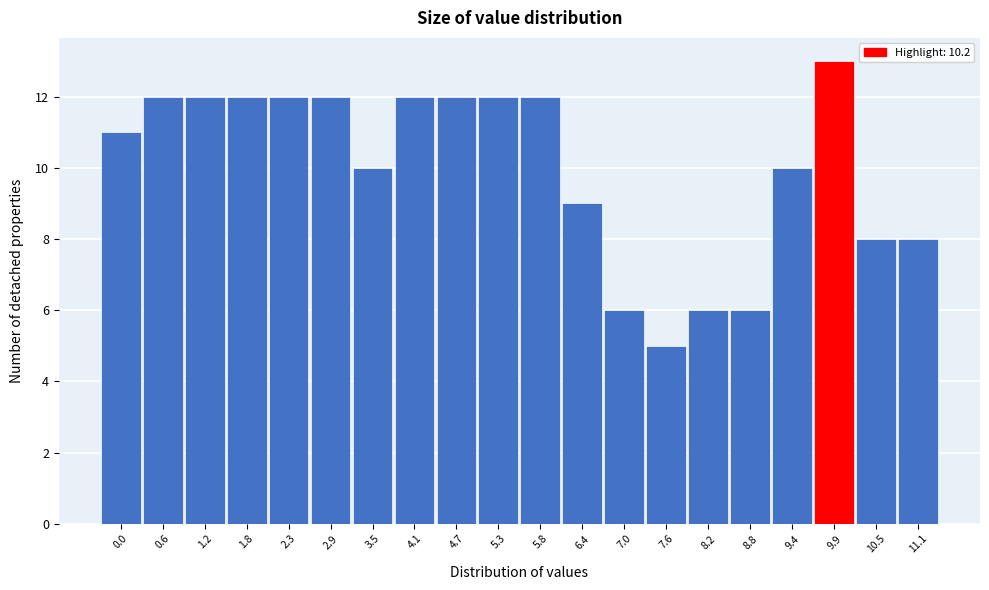

Reading left to right, what are all the values shown in this chart?

11	12	12	12	12	12	10	12	12	12	12	9	6	5	6	6	10	13	8	8